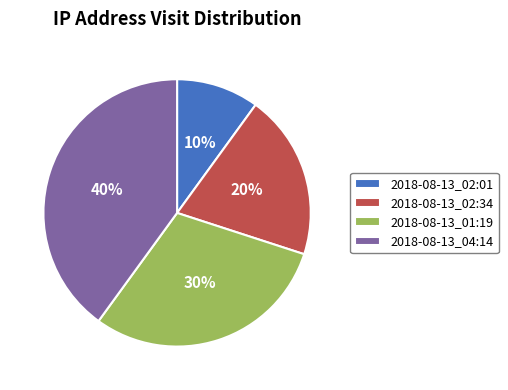

Does any single category account for the majority?

No